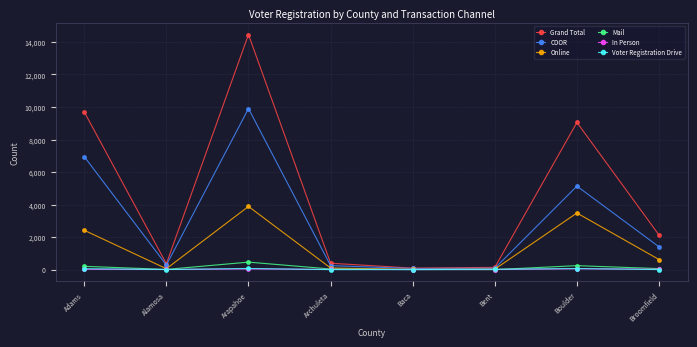

What is the greatest value displayed?

14458